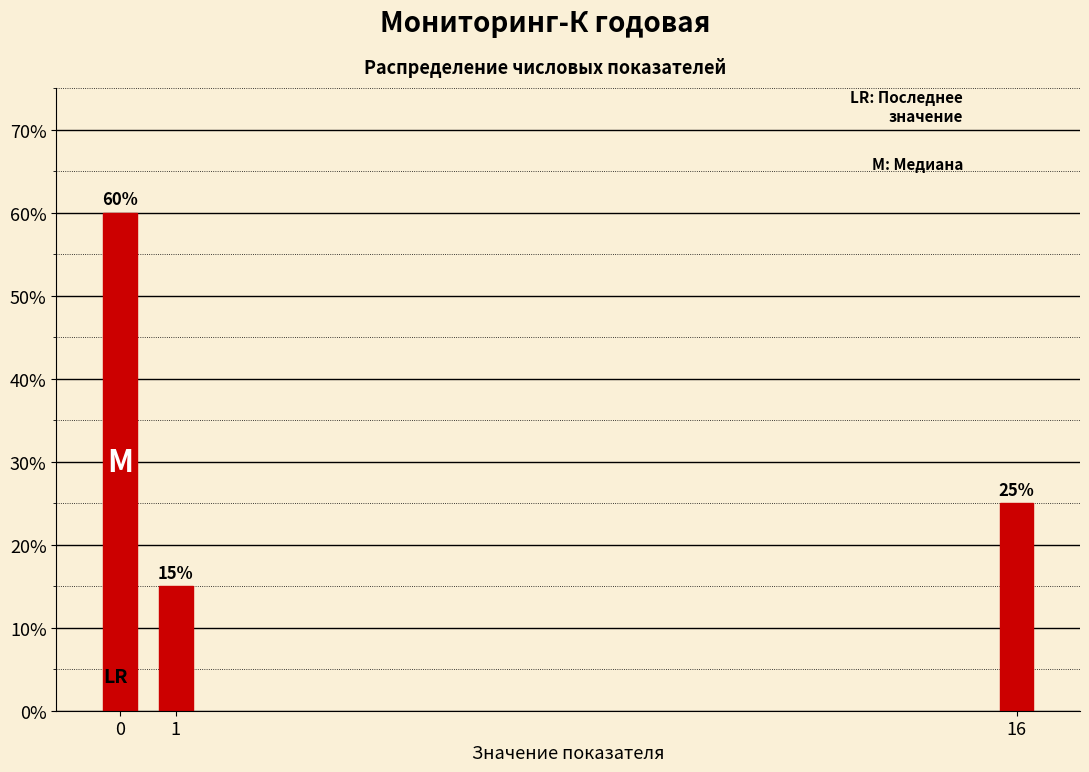

Reading left to right, extract all data points from this chart.

0=60	1=15	16=25